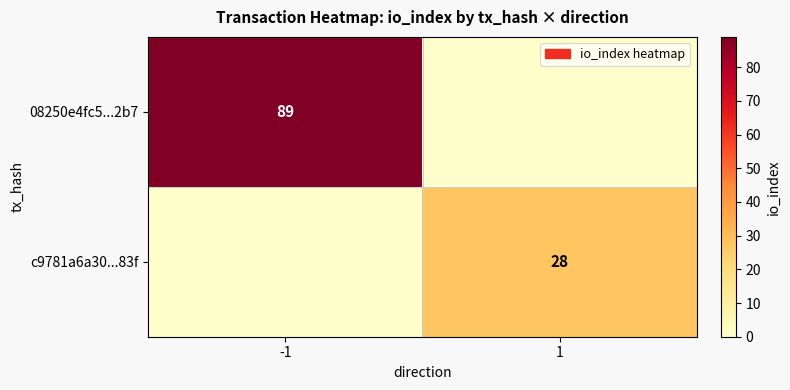

Which has a higher value, 1 or -1?

-1